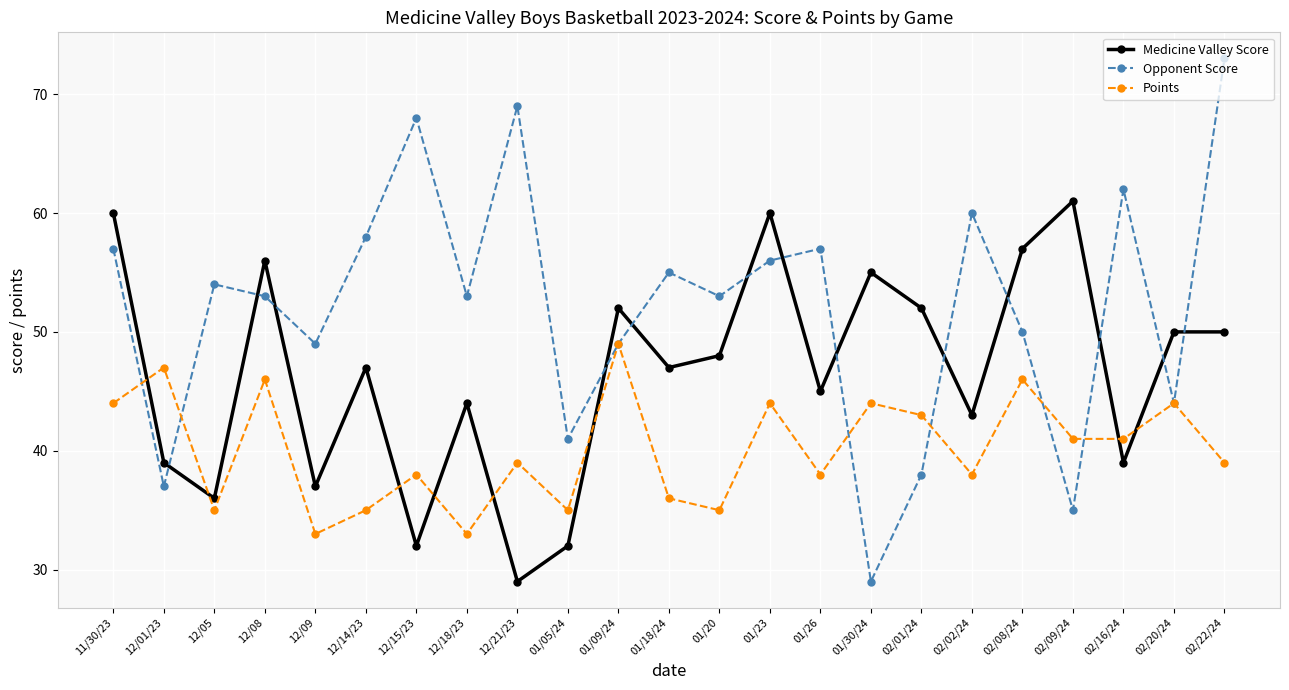

Where is Medicine Valley Score nearest to the value 45?

01/26